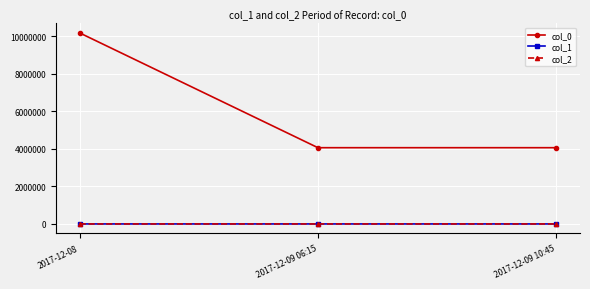

What value does the col_2 series have at 2017-12-08?

-112.1